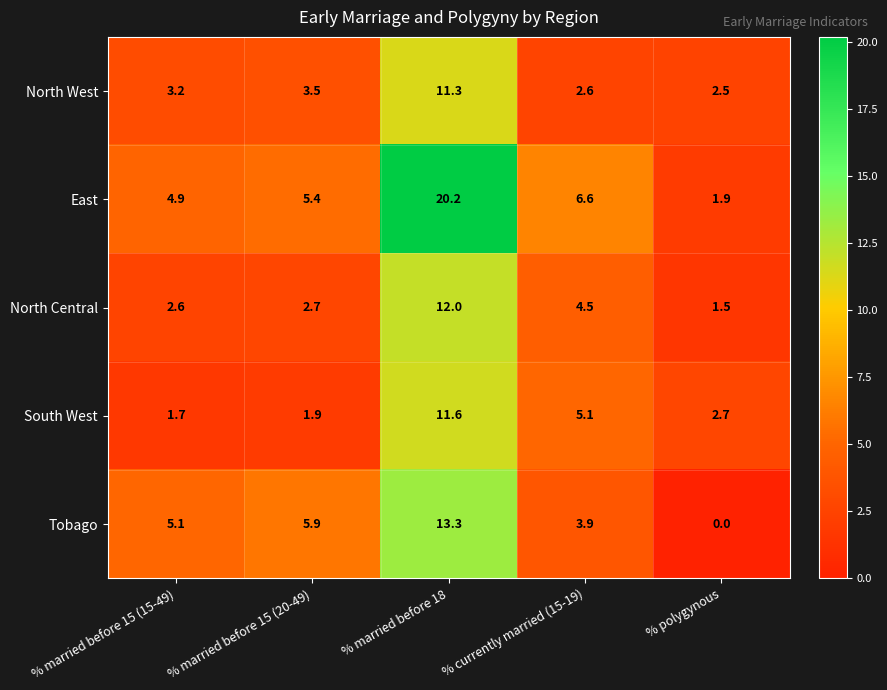

The East series shows 5.4 at % married before 15 (20-49). True or false?

True